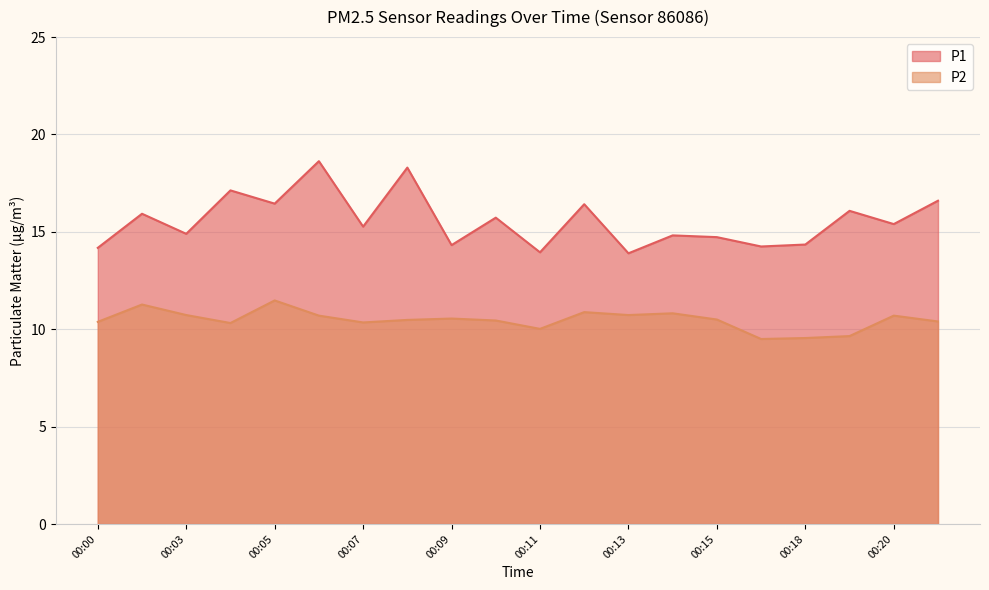

How many categories are shown in the chart?

20